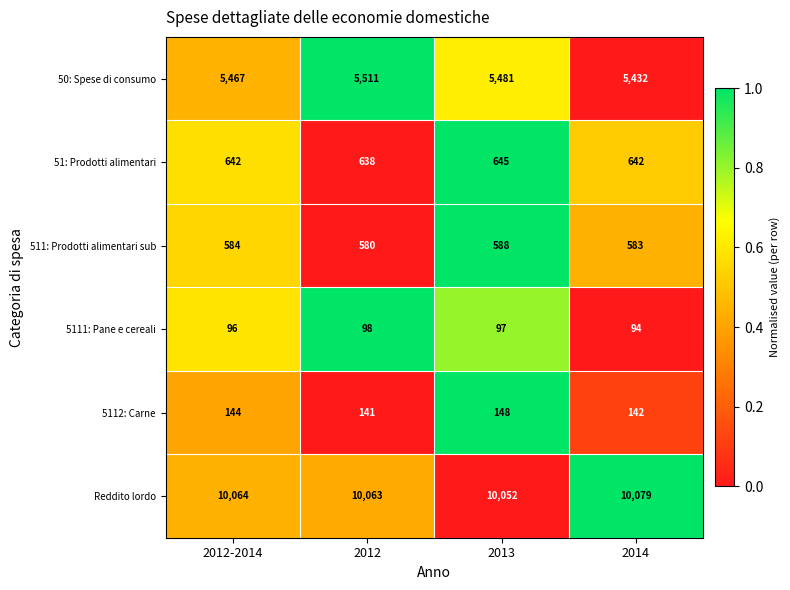

What is the sum of all Reddito lordo values?

40258